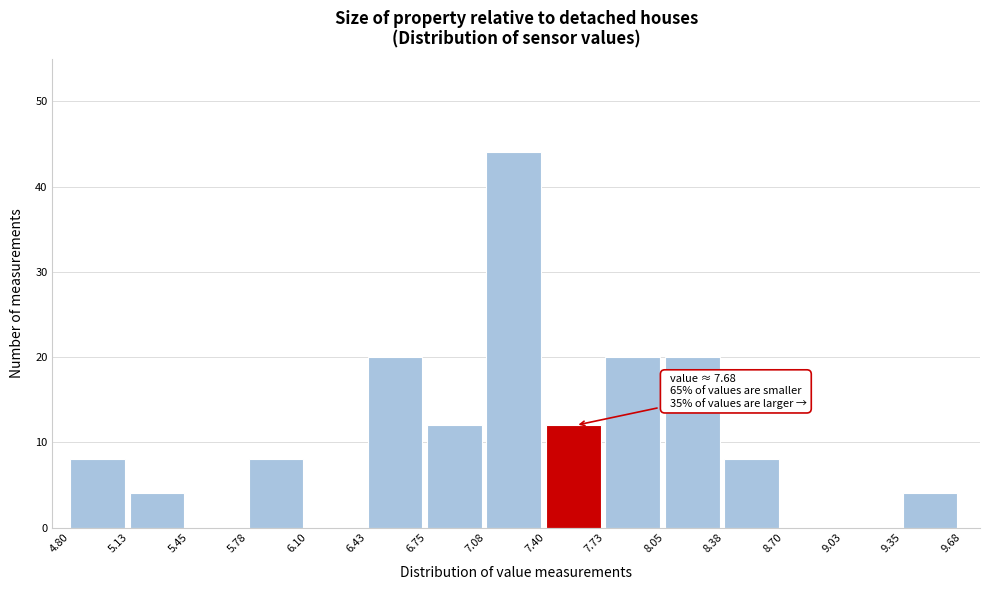

Which range on the x-axis has the tallest bar?

7.08 to 7.40